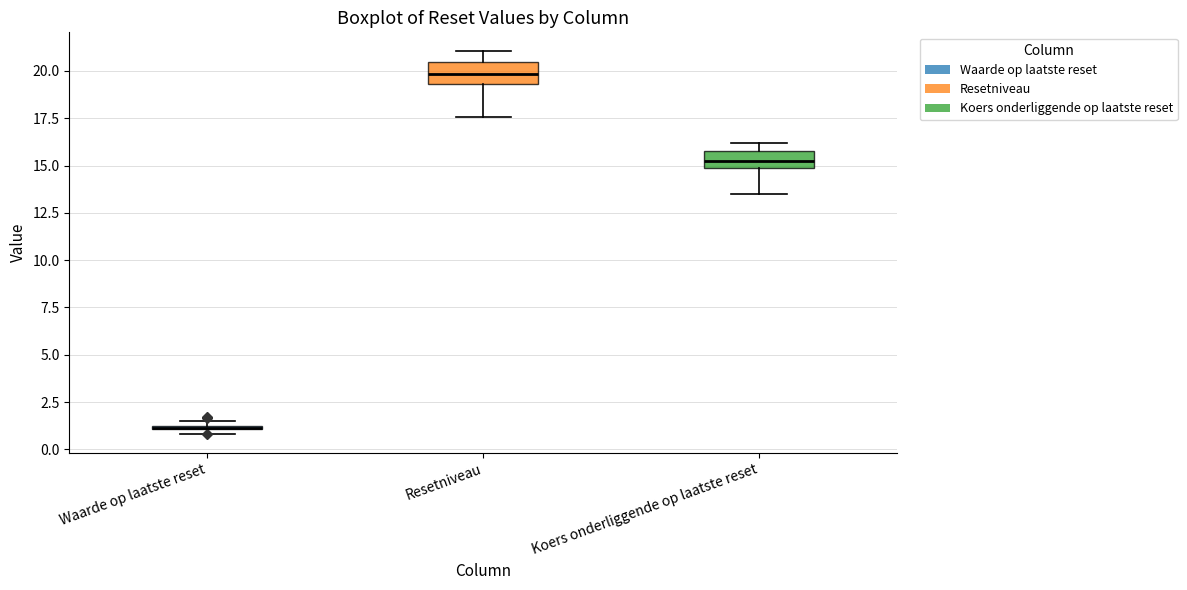

Where is the upper edge of the box for Waarde op laatste reset on the y-axis? The values are not printed on the chart, so give them approximately, as read against the axis.

1.5